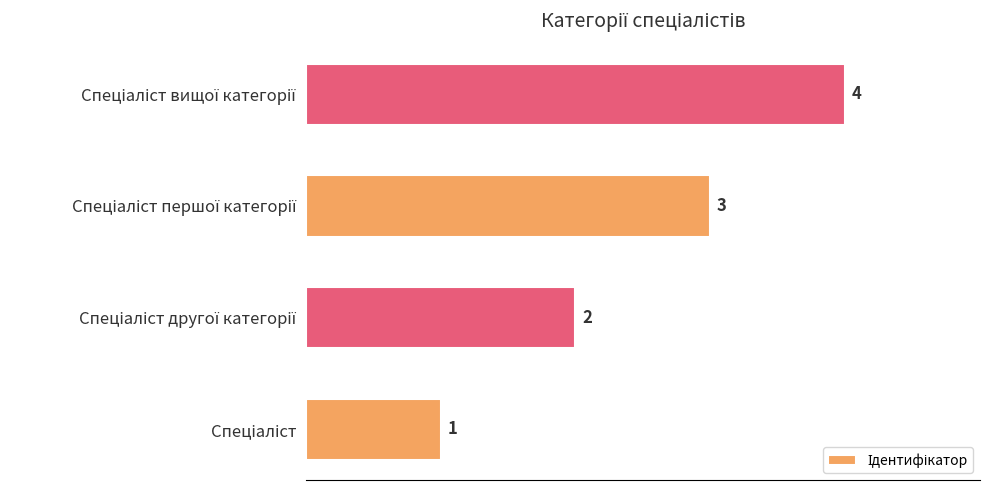

Count the values in the range 2 to 4.

3